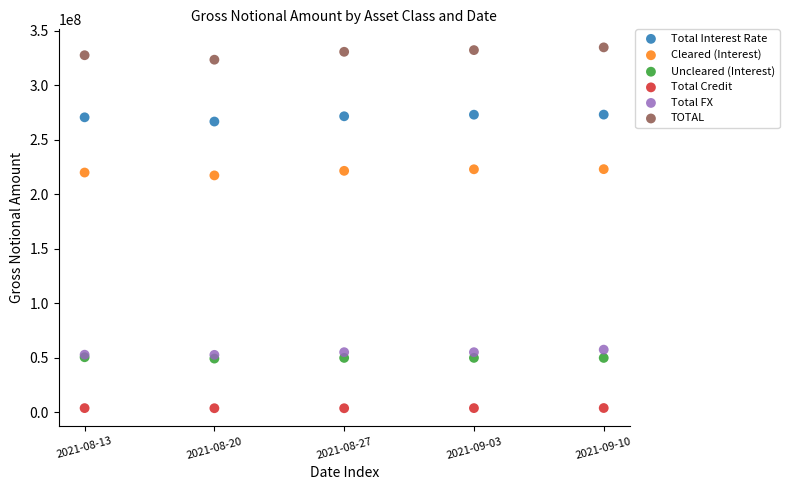

Which series reaches the minimum Y coordinate?

Total Credit